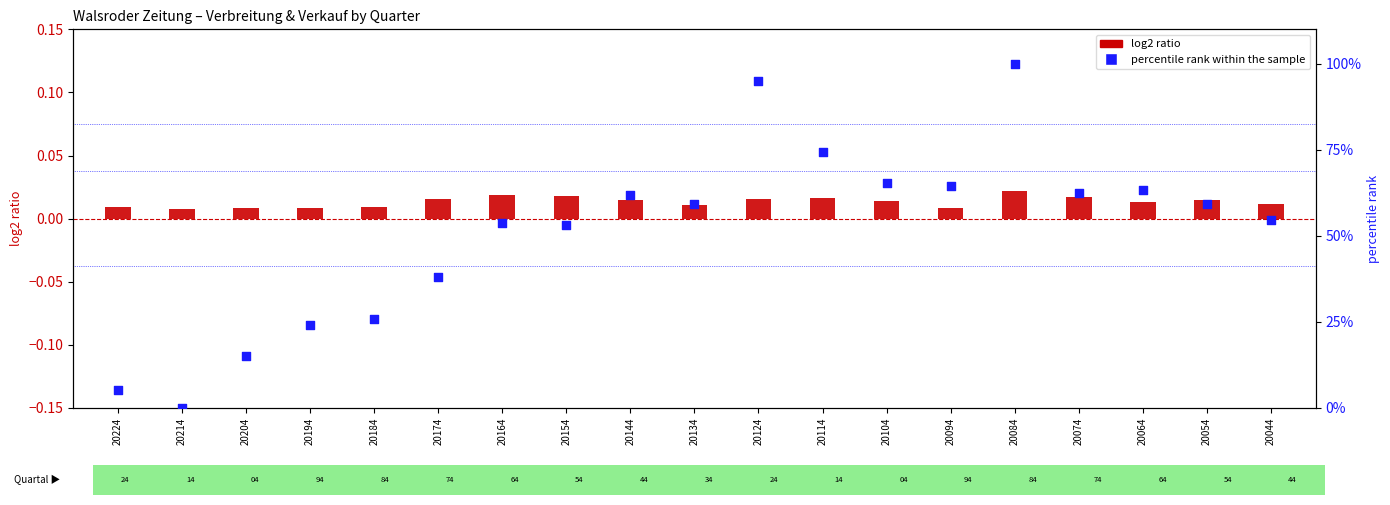

Which series reaches the minimum Y coordinate?

percentile rank within the sample